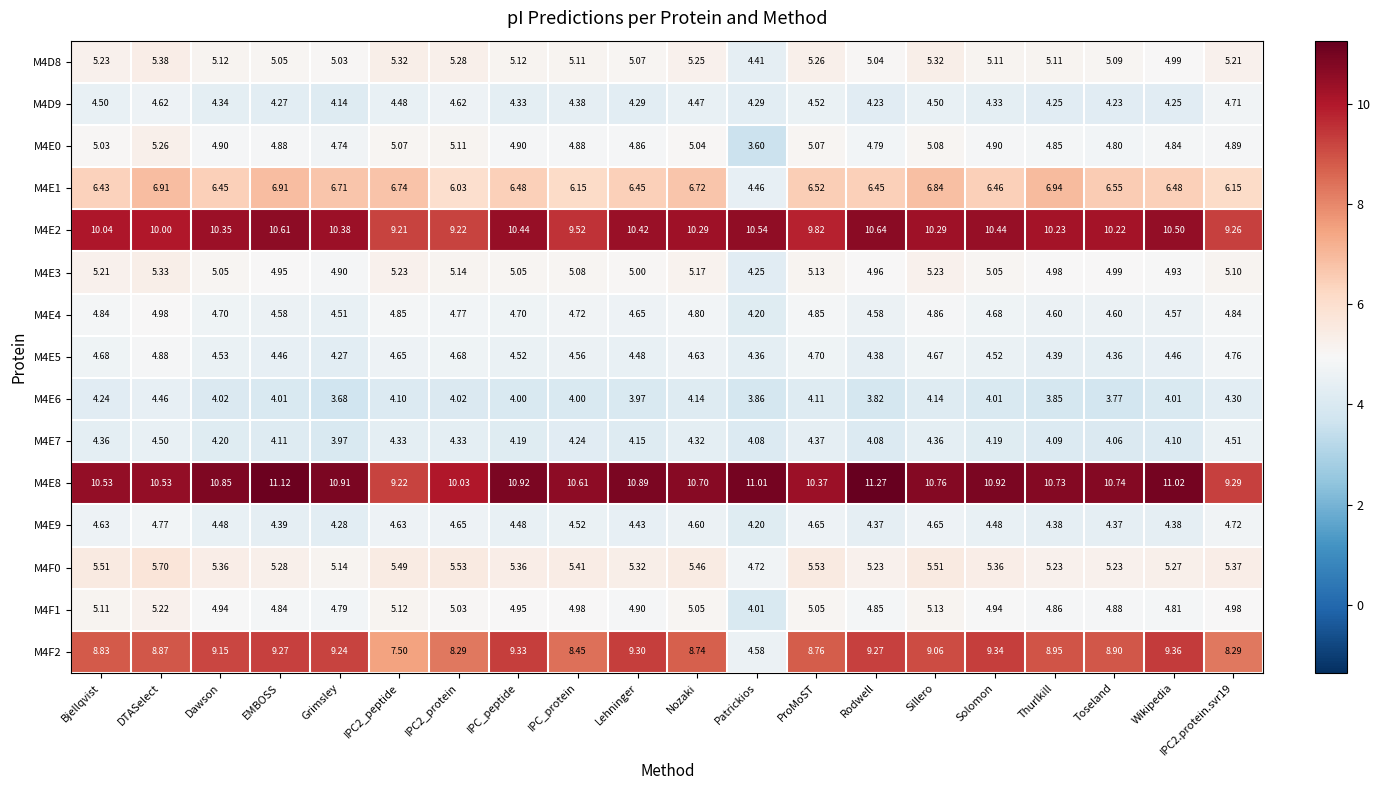

Is the value of M4E6 at IPC2_protein greater than the value of M4E8 at Dawson?

No